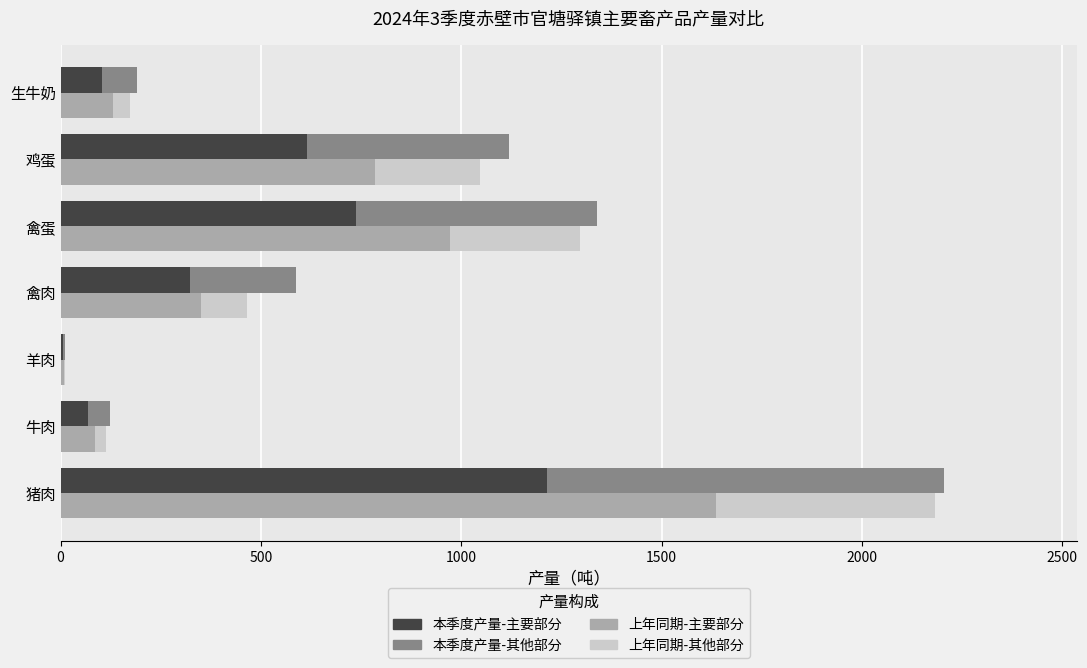

Rank the series by their maximum value, from lowest to highest.

上年同期产量(吨) (部分B), 本季度产量(吨) (部分B), 本季度产量(吨) (部分A), 上年同期产量(吨) (部分A)